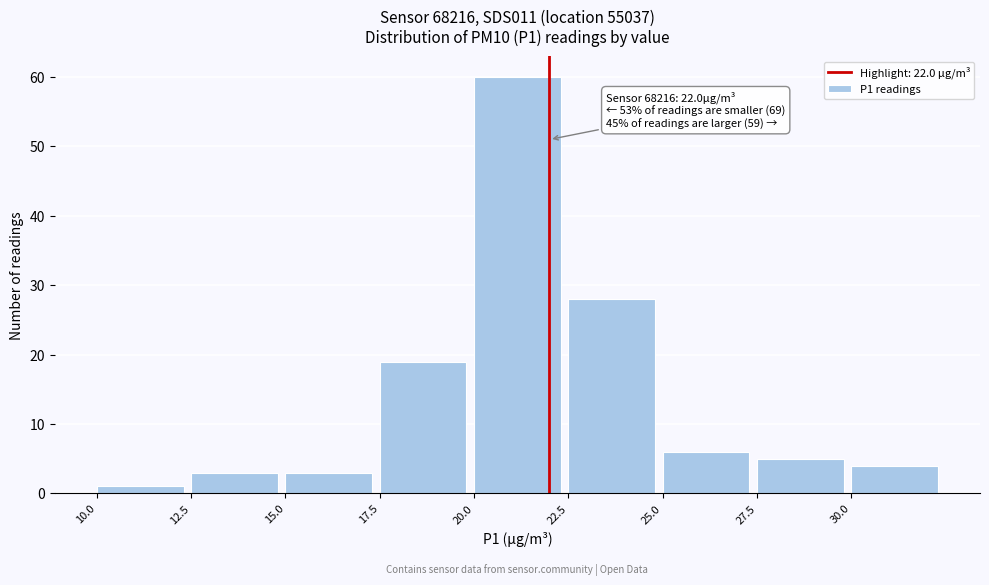

Which range on the x-axis has the tallest bar?

20.0 to 22.5